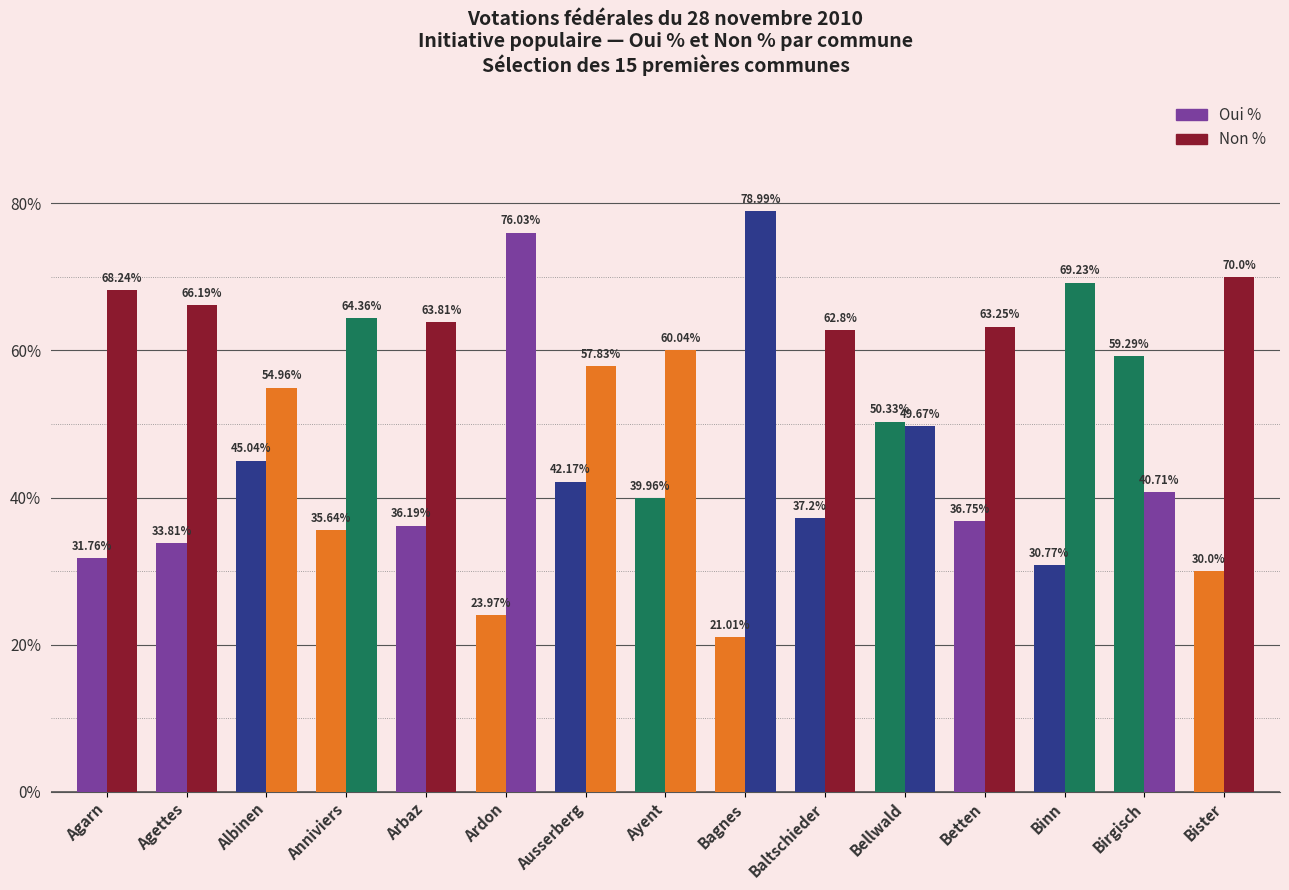

Which series has the largest total across all categories?

Non %